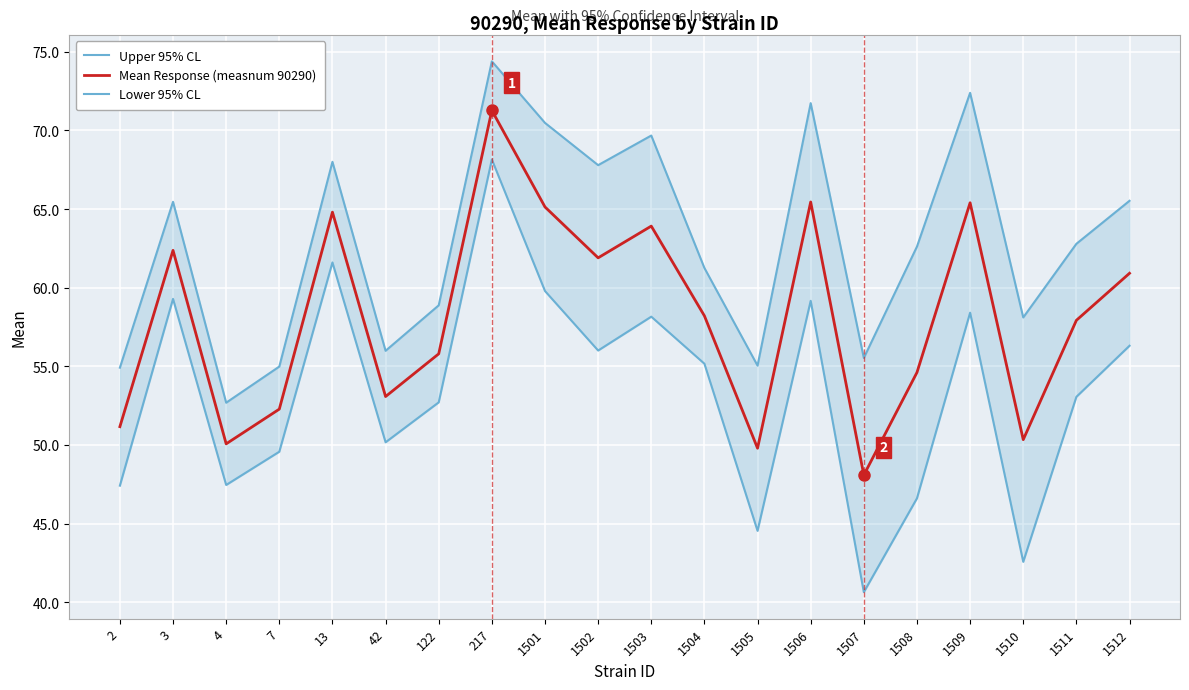

List the series in order of their overall mean, lowest first.

Lower 95% CL, Mean Response (measnum 90290), Upper 95% CL